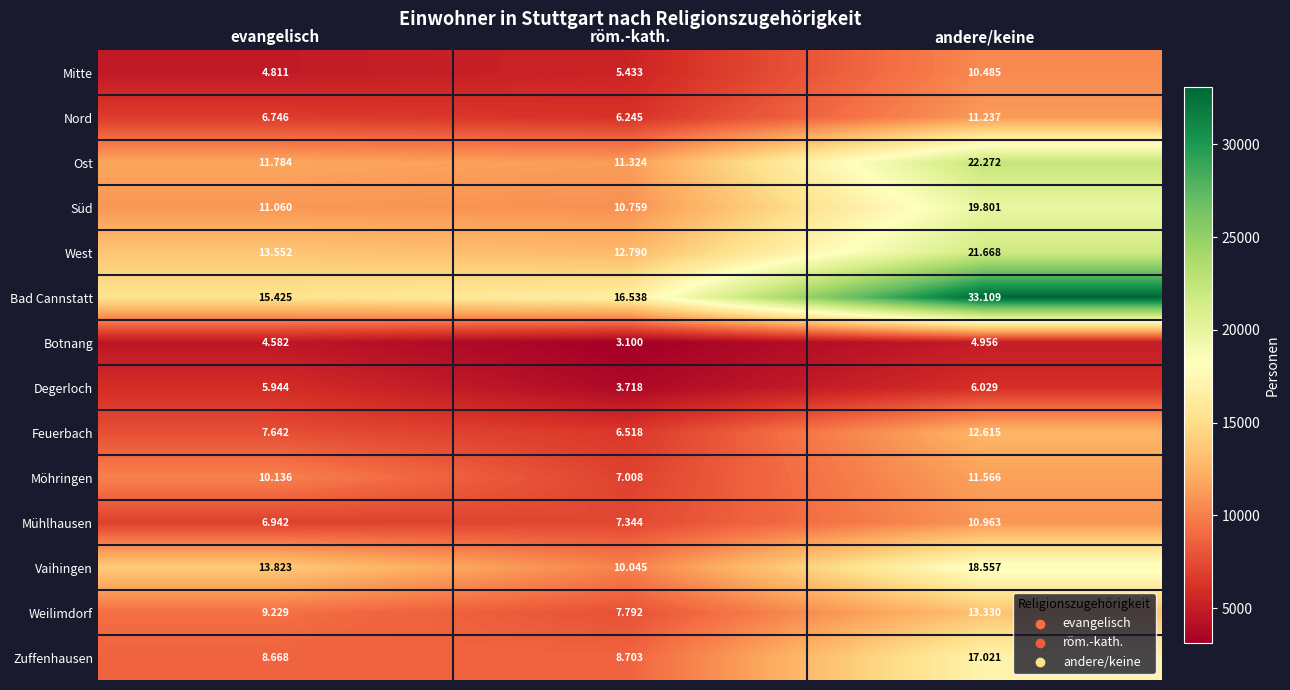

List the series in order of their peak value, highest first.

Bad Cannstatt, Ost, West, Süd, Vaihingen, Zuffenhausen, Weilimdorf, Feuerbach, Möhringen, Nord, Mühlhausen, Mitte, Degerloch, Botnang